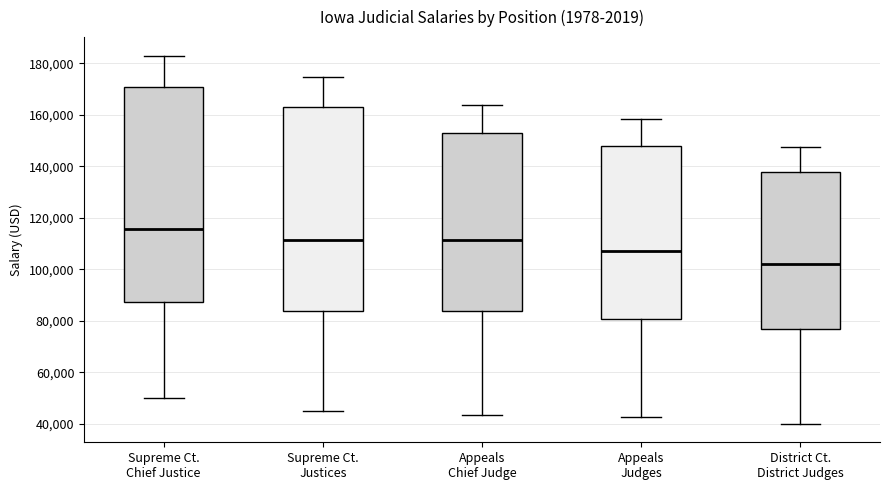

Which box is the tallest, from its lower edge to its upper edge?

Supreme Ct. Chief Justice